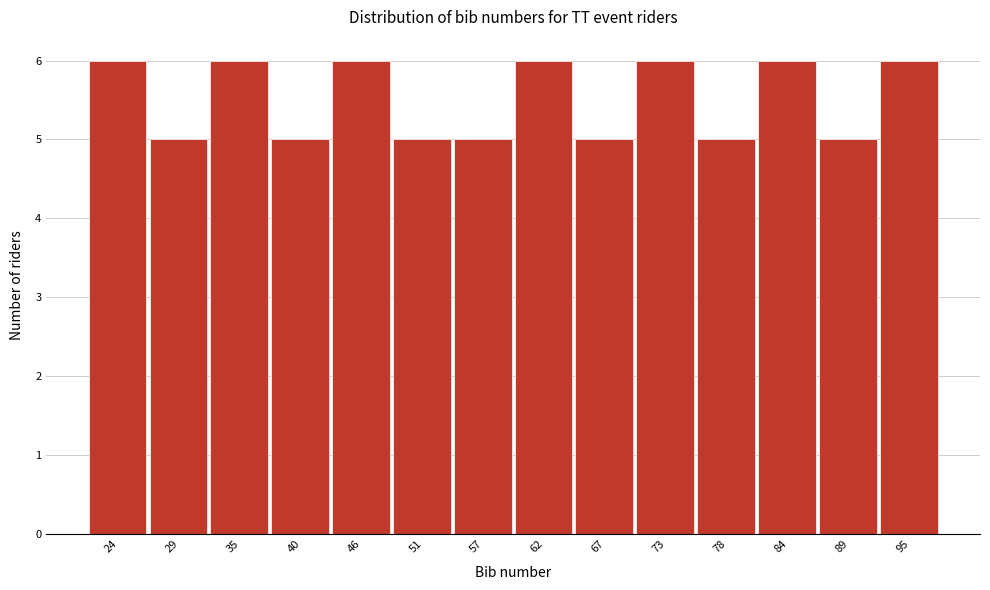

Reading left to right, list all the values displayed in this chart.

6	5	6	5	6	5	5	6	5	6	5	6	5	6